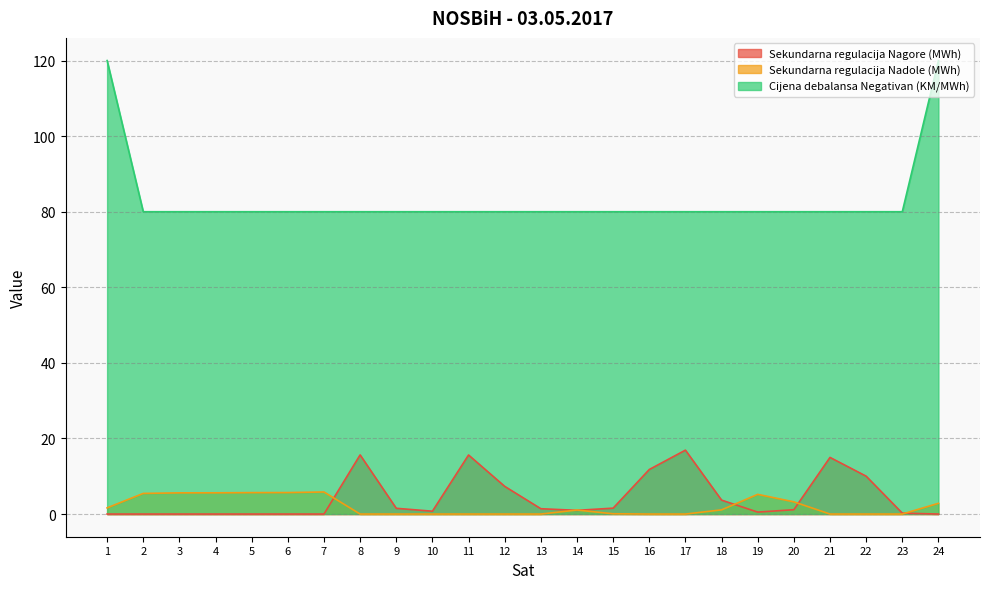

True or false: Sekundarna regulacija Nagore (MWh) and Cijena debalansa Negativan (KM/MWh) intersect in this chart.

False